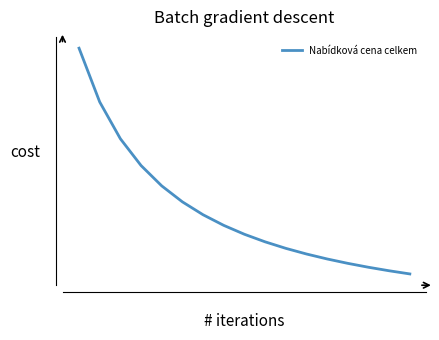

Does the chart have visible grid lines?

No